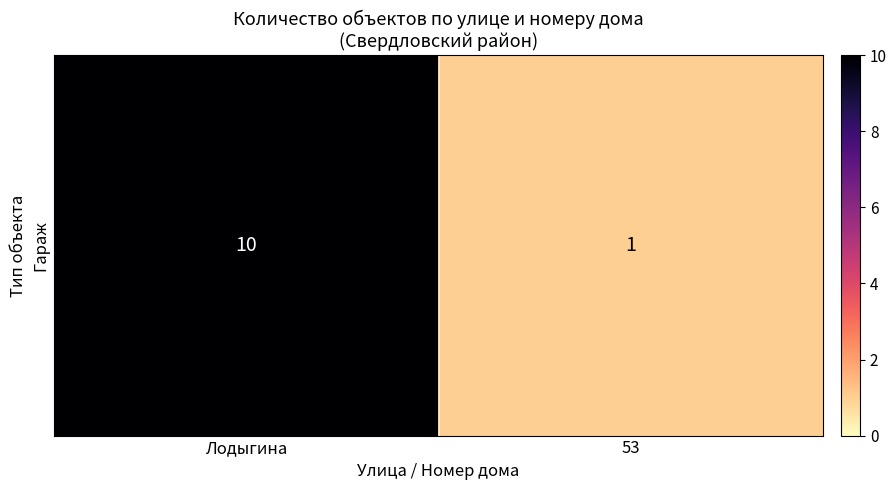

Rank the categories by value from lowest to highest.

53, Лодыгина